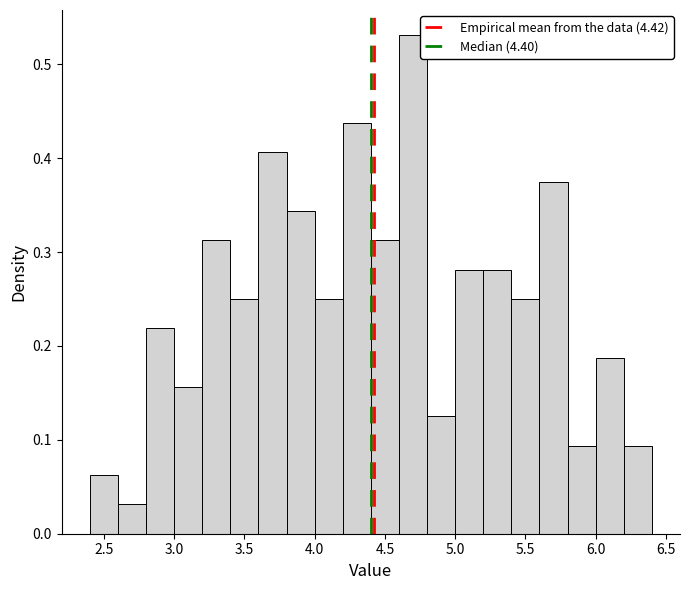

Reading left to right, list every bar in this chart as the range it spans on the x-axis followed by its height. The values are not printed on the chart, so give them approximately, as read against the axis.

2.4 to 2.6: 0.06
2.6 to 2.8: 0.03
2.8 to 3.0: 0.22
3.0 to 3.2: 0.16
3.2 to 3.4: 0.31
3.4 to 3.6: 0.25
3.6 to 3.8: 0.41
3.8 to 4.0: 0.34
4.0 to 4.2: 0.25
4.2 to 4.4: 0.44
4.4 to 4.6: 0.31
4.6 to 4.8: 0.53
4.8 to 5.0: 0.13
5.0 to 5.2: 0.28
5.2 to 5.4: 0.28
5.4 to 5.6: 0.25
5.6 to 5.8: 0.38
5.8 to 6.0: 0.09
6.0 to 6.2: 0.19
6.2 to 6.4: 0.09